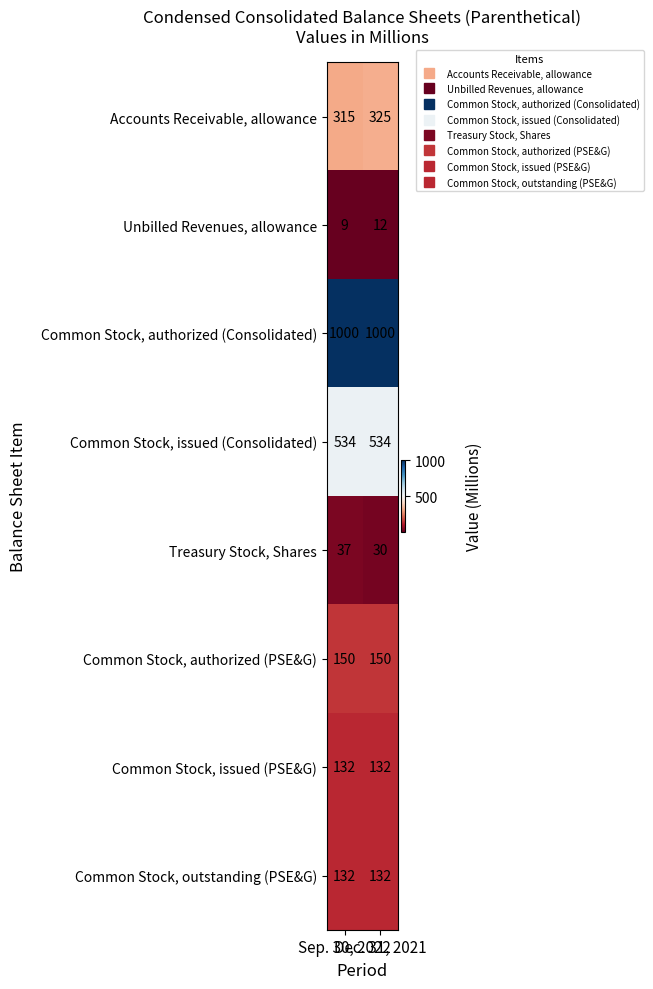

What is the maximum value for Treasury Stock, Shares?

37